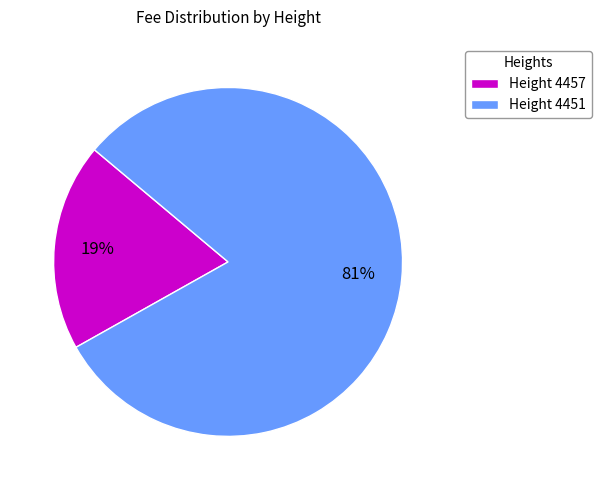

True or false: Height 4451 accounts for 81% of the total.

True